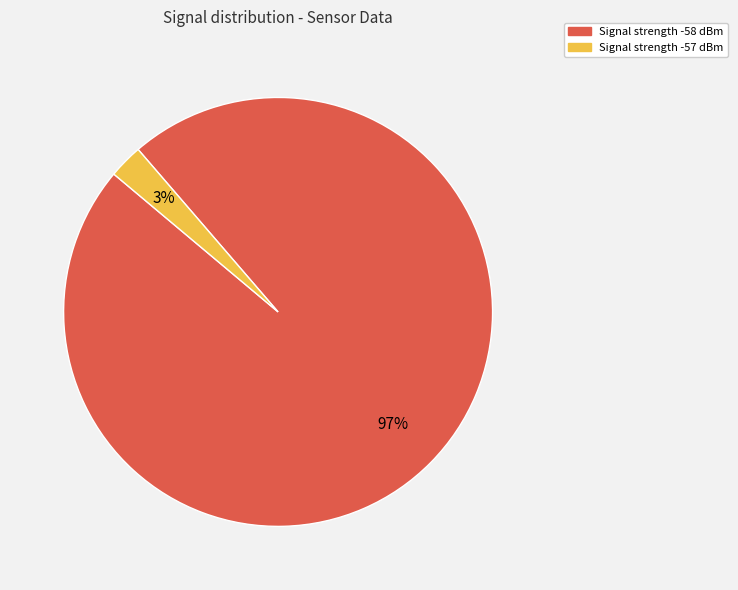

Does any single category account for the majority?

Yes